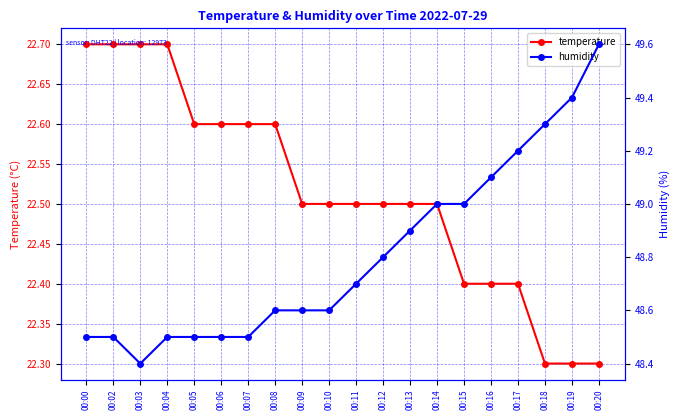

What is the average value of the humidity series?

48.8